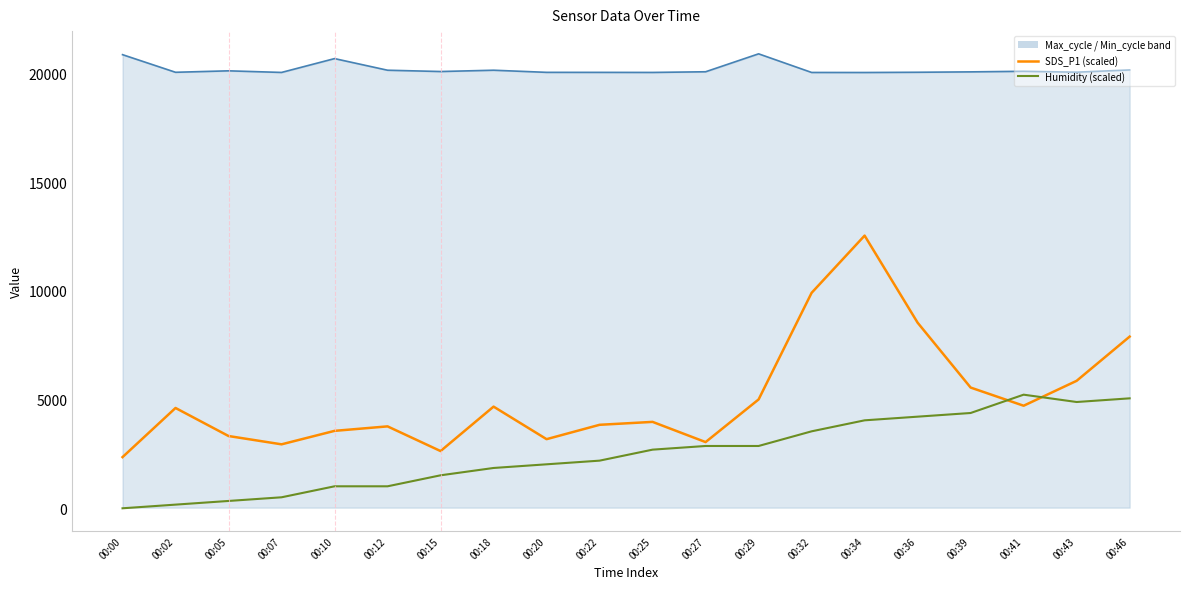

What is the total value across all series at 00:41?

30057.9